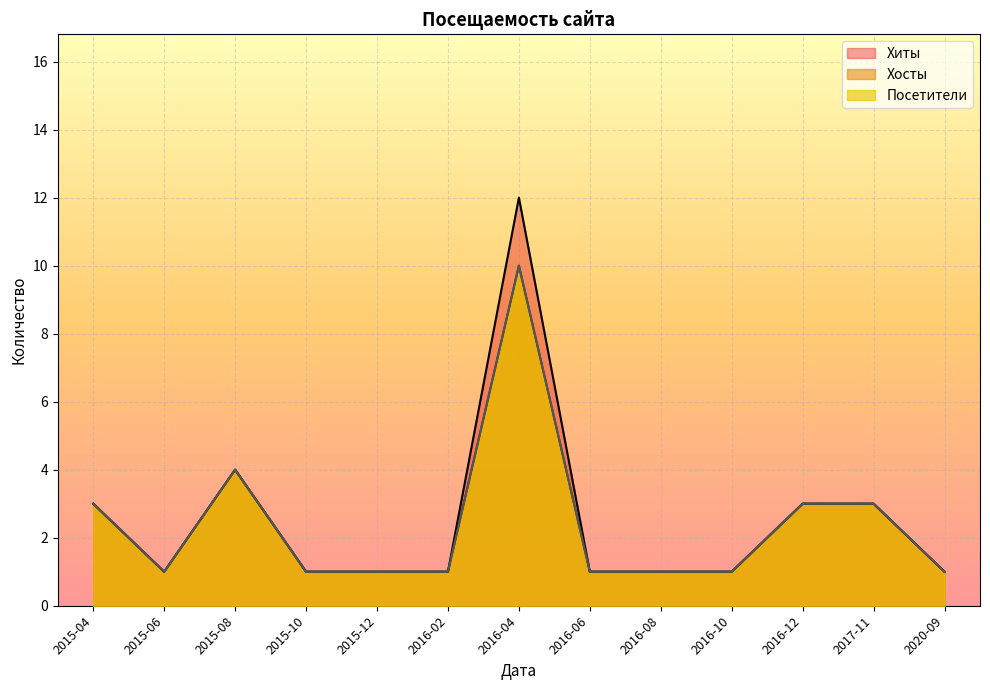

What is the average value of the Хиты series?

3